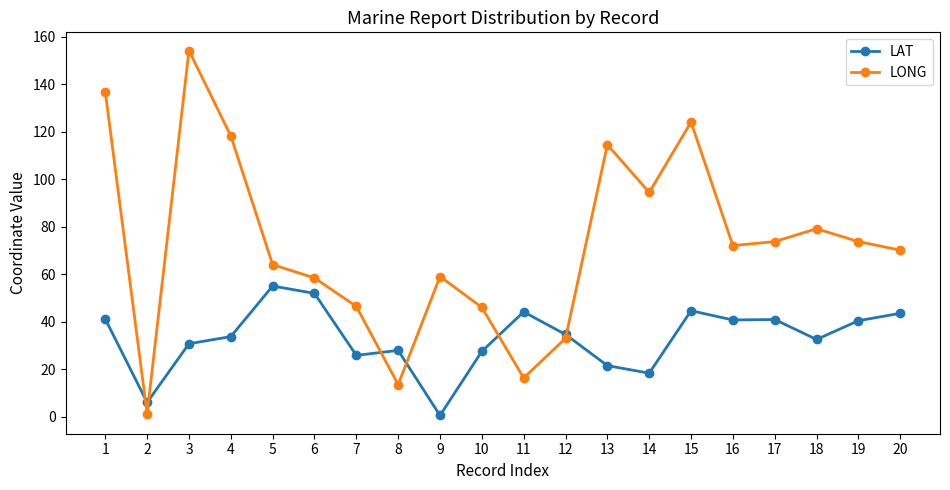

Which series has the largest range (max minus min)?

LONG